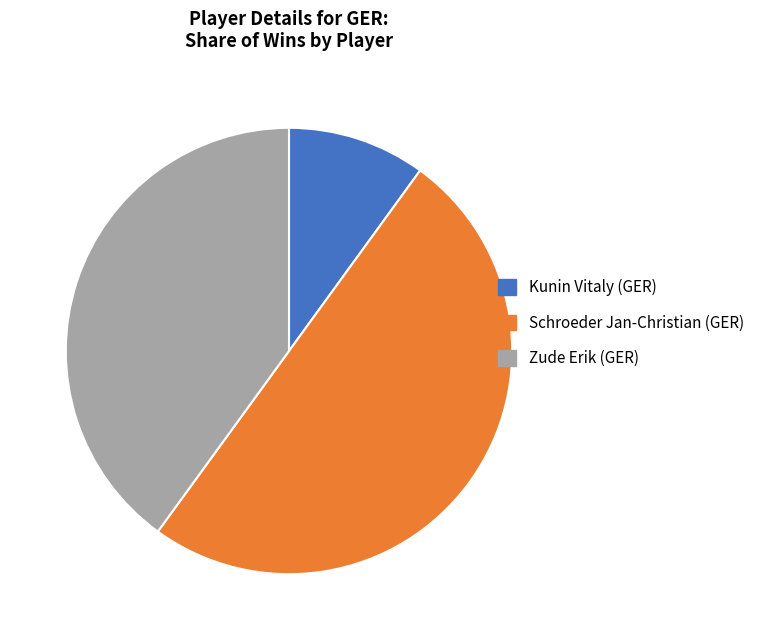

What is the ratio of the value at Zude Erik (GER) to the value at Schroeder Jan-Christian (GER)?

0.8